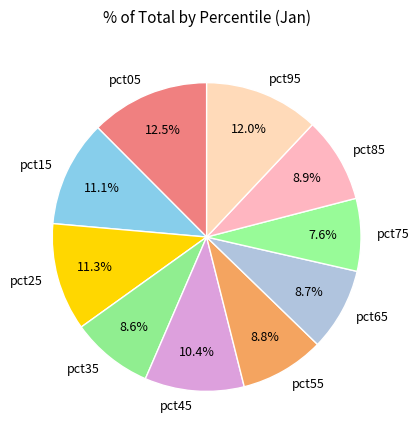

To the nearest percent, what portion does pct25 represent?

11%